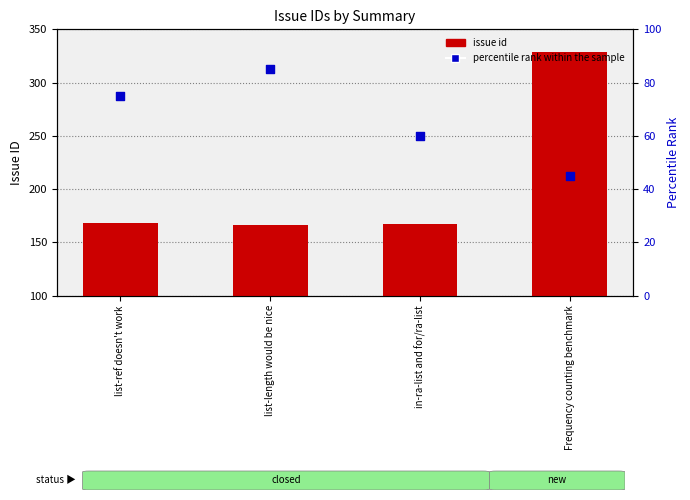

At which category is the sum across all series the highest?

Frequency counting benchmark